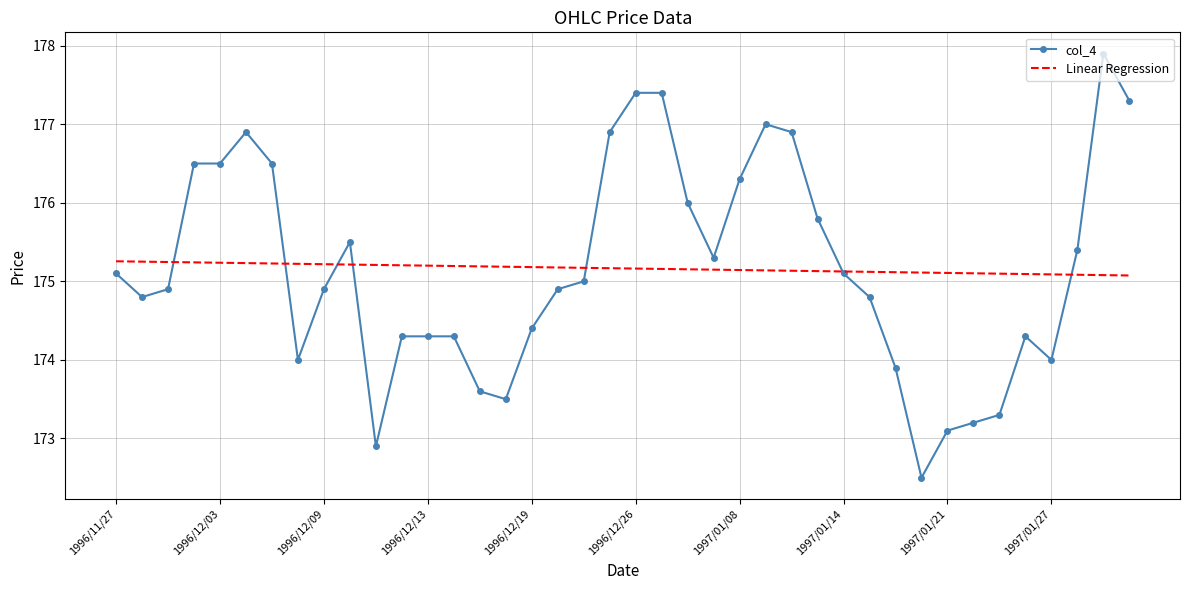

What is the minimum value for col_4?

172.5